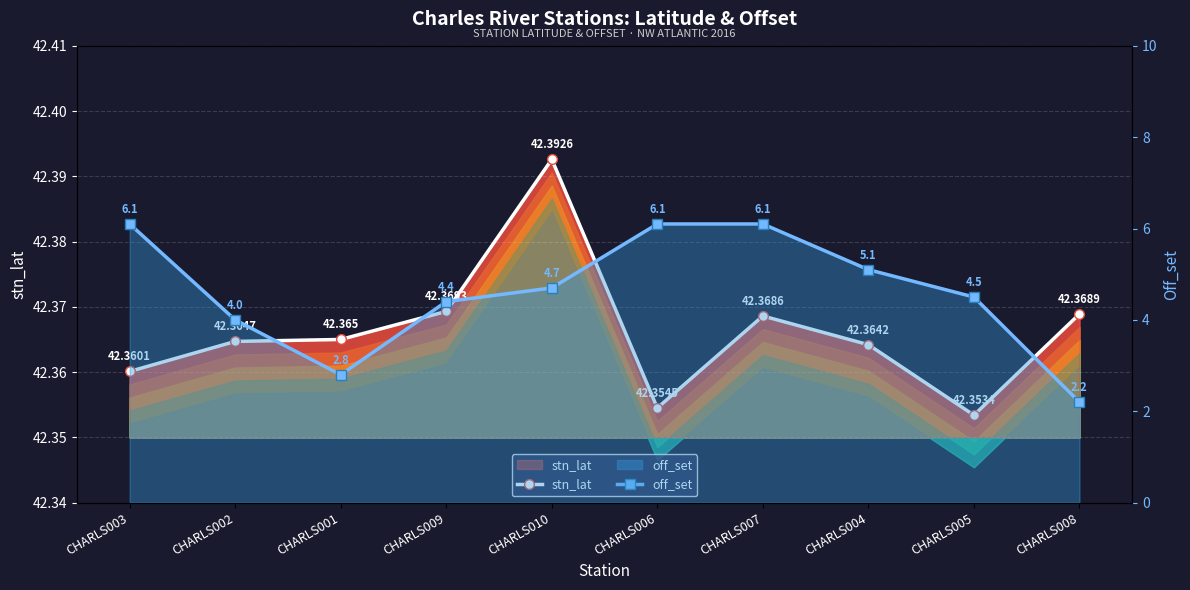

True or false: off_set and stn_lat intersect in this chart.

False